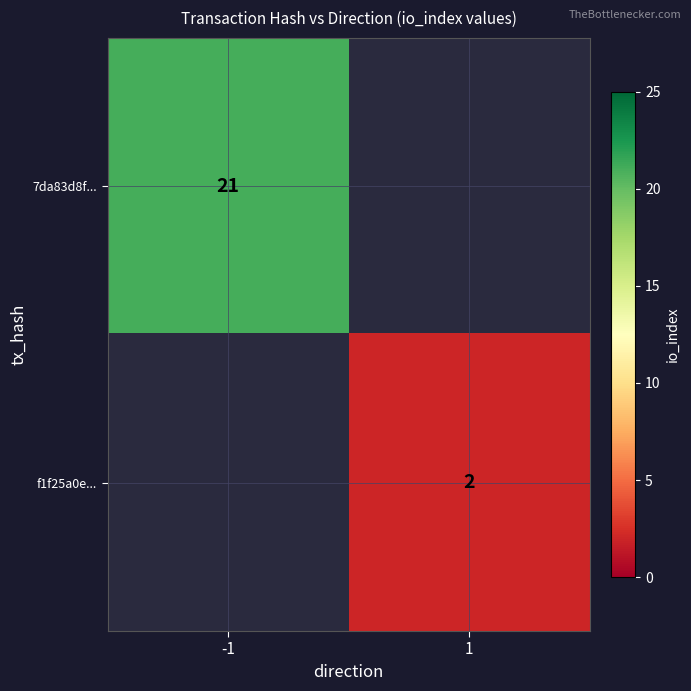

Is it true that 7da83d8f... equals 21 at -1?

True